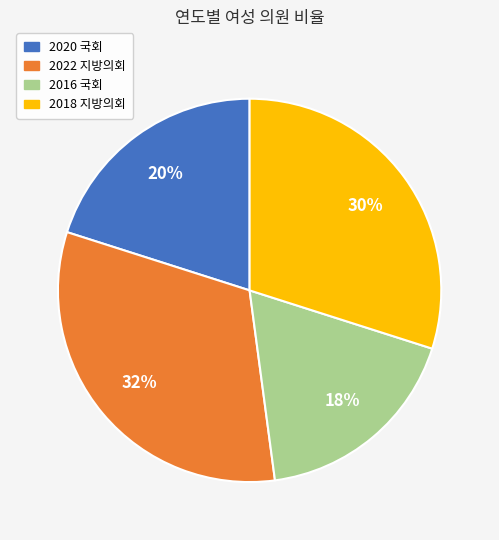

Is there a majority slice in this chart?

No